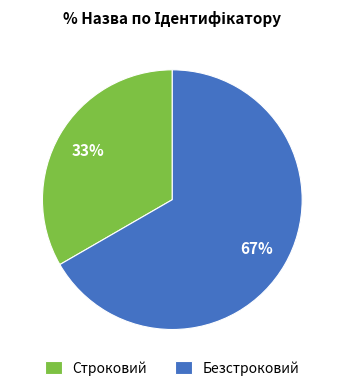

Is it true that Строковий is 33% of the pie?

True